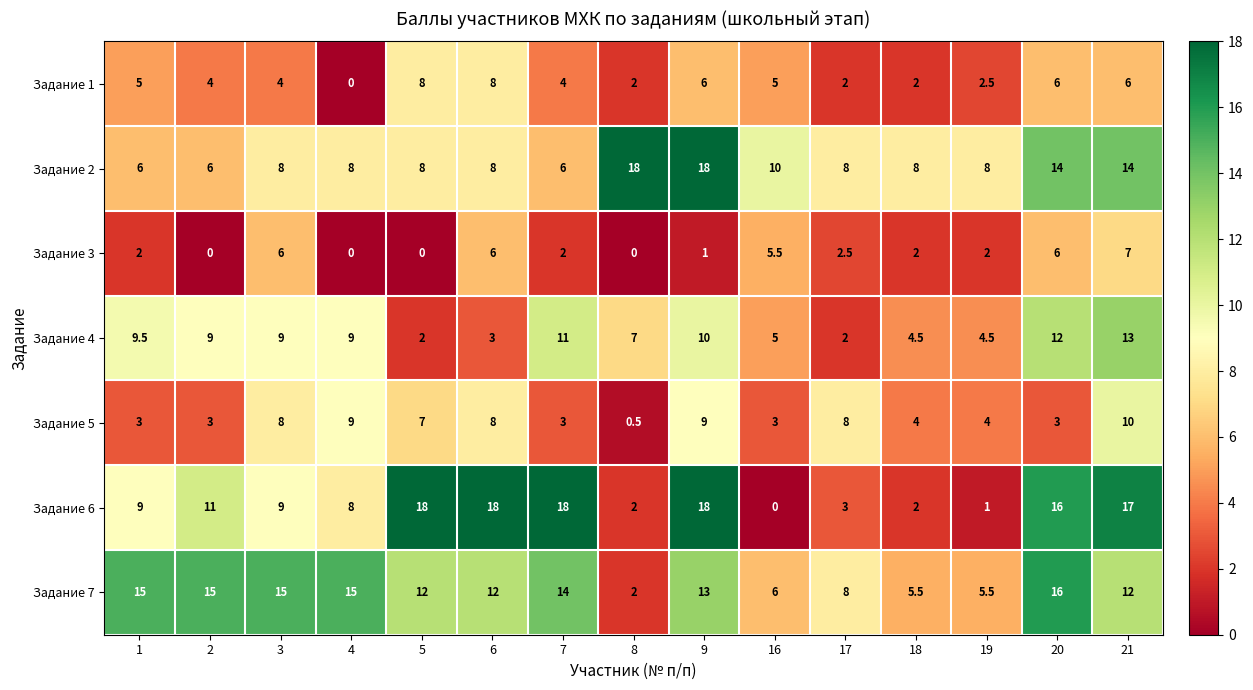

The Задание 6 series shows 2.8 at 18. True or false?

False